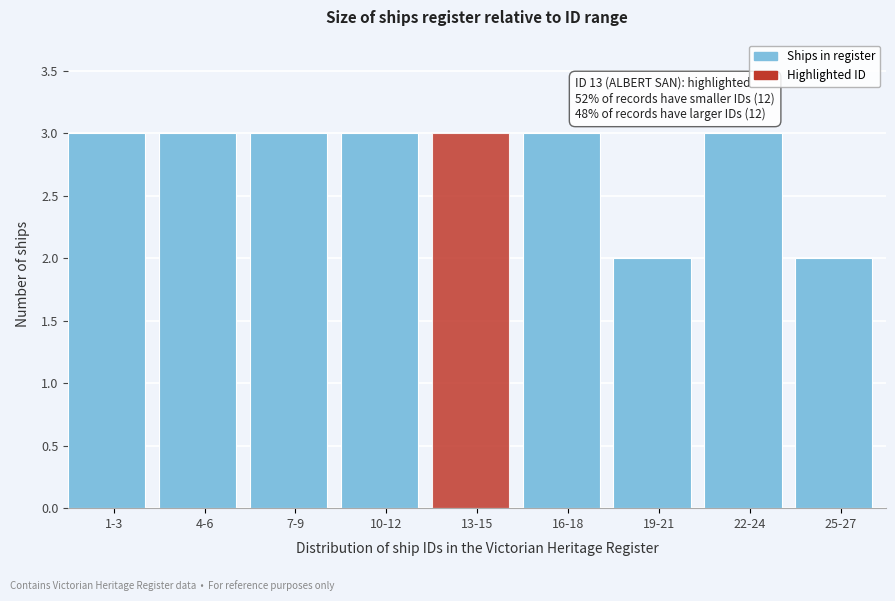

Reading left to right, list all the values displayed in this chart.

3	3	3	3	3	3	2	3	2